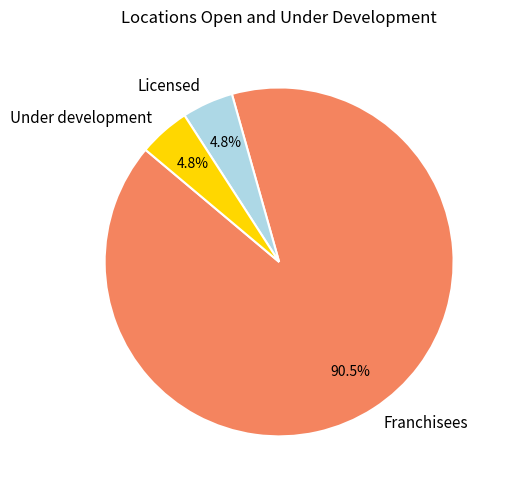

What portion of the pie excludes Licensed?

95.2%